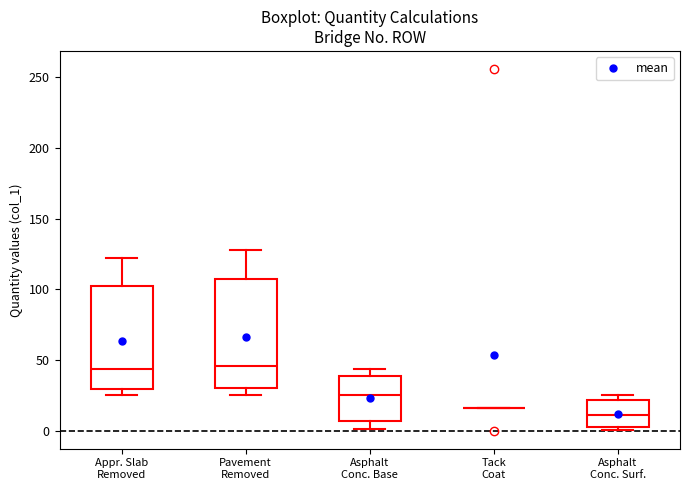

Where does the lower whisker of the box for Pavement Removed end on the y-axis? The values are not printed on the chart, so give them approximately, as read against the axis.

25